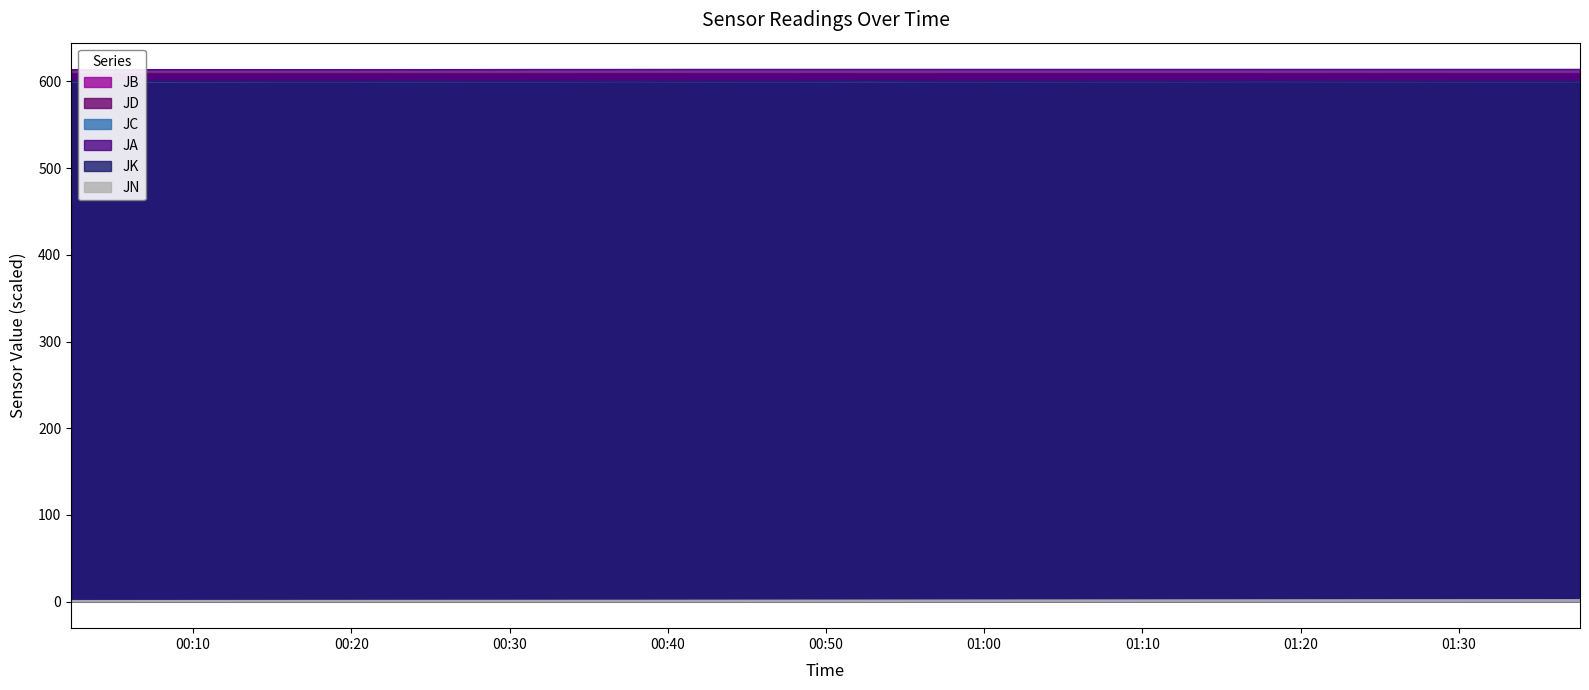

In JA, how many points are higher than both neighbors (excluding endpoints)?

1